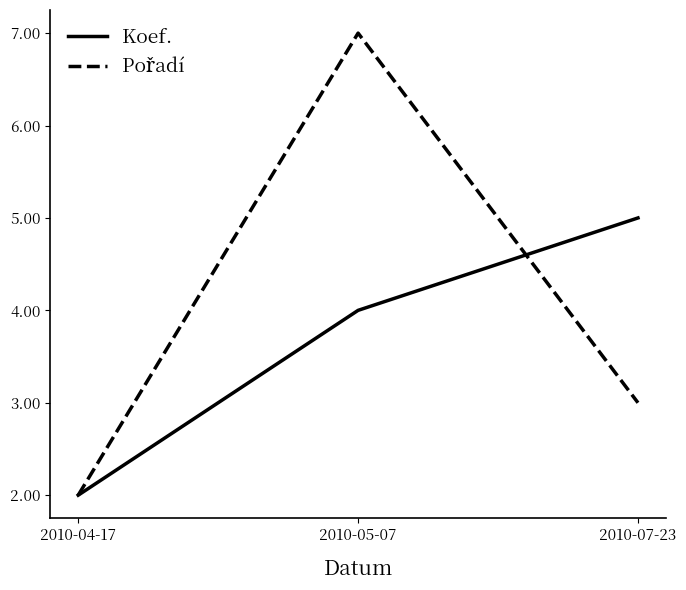

What is the difference between the Koef. values at 2010-04-17 and 2010-05-07?

2